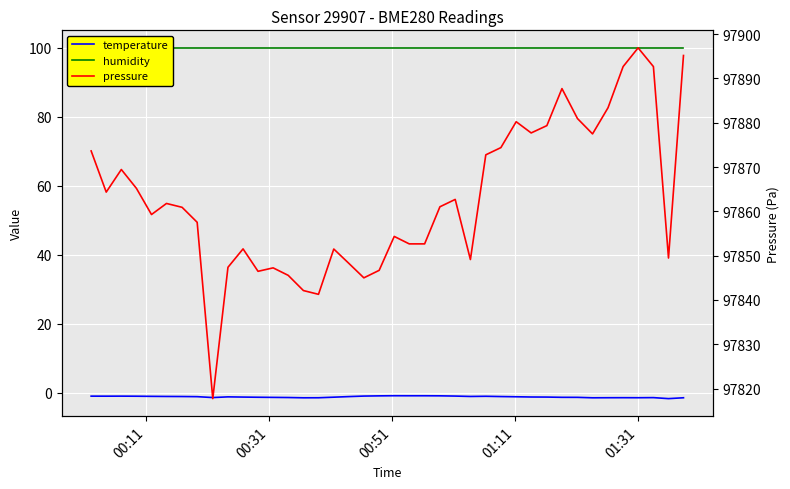

Is this an area chart (filled region under the line)?

No